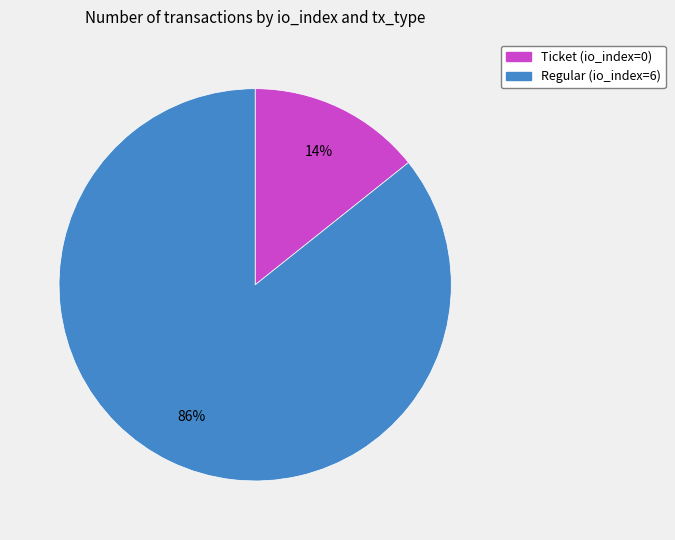

Rank the categories by value from lowest to highest.

Ticket (io_index=0), Regular (io_index=6)